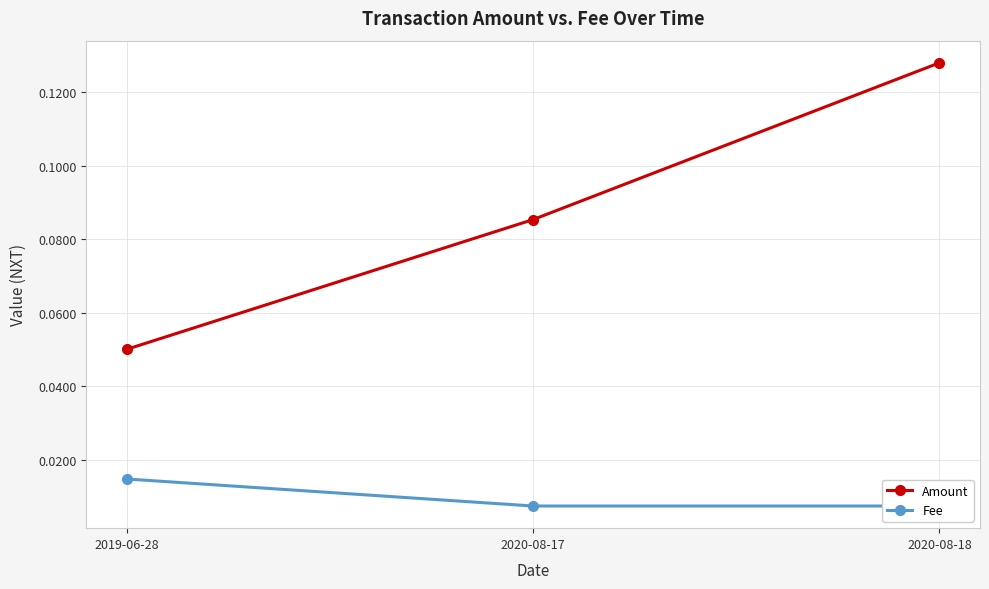

At which label is Fee closest to 0?

2020-08-17